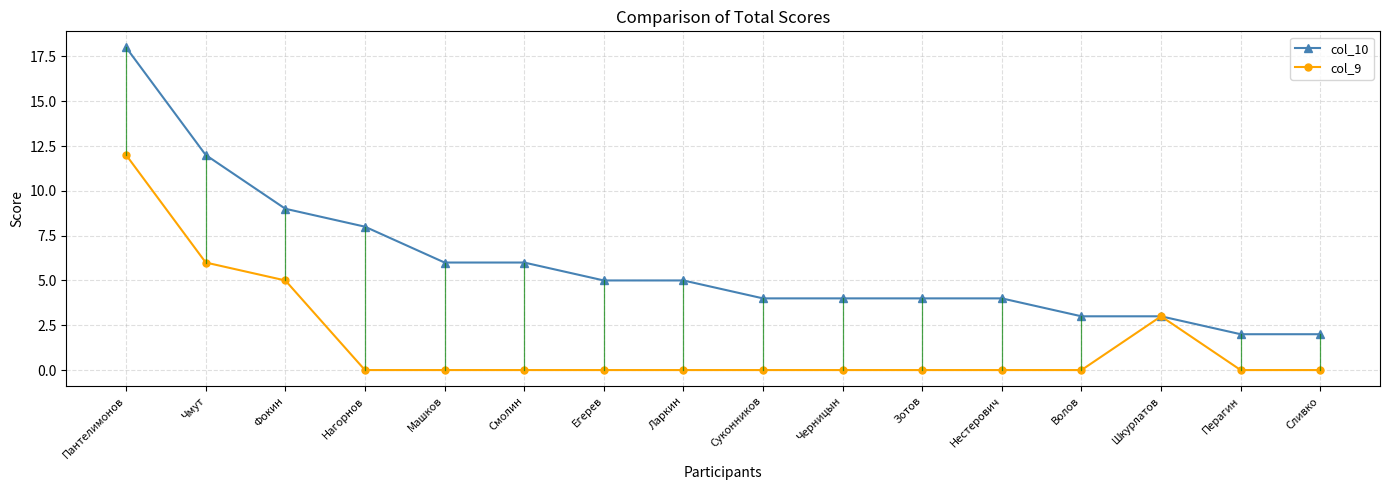

The value of col_9 at Сливко is -7. True or false?

False